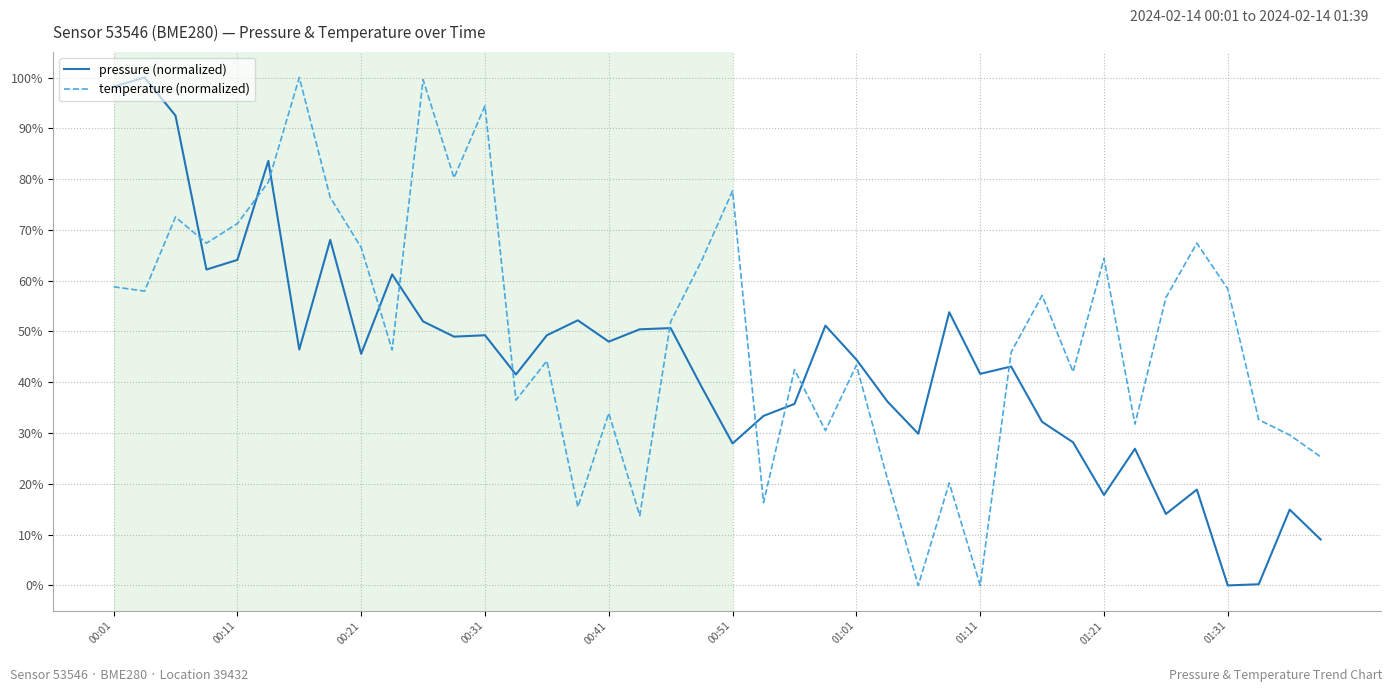

What are all the series names shown in the legend?

pressure (normalized), temperature (normalized)